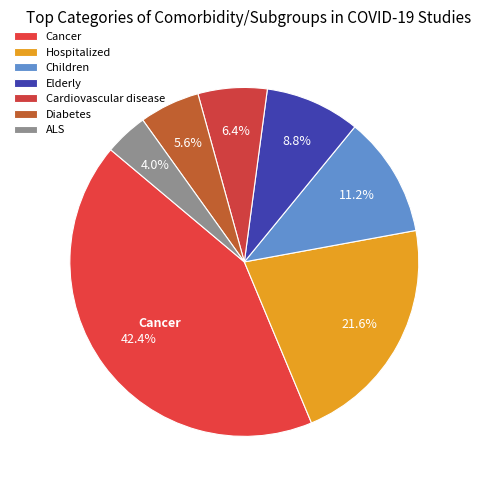

Count the number of slices in the pie.

7